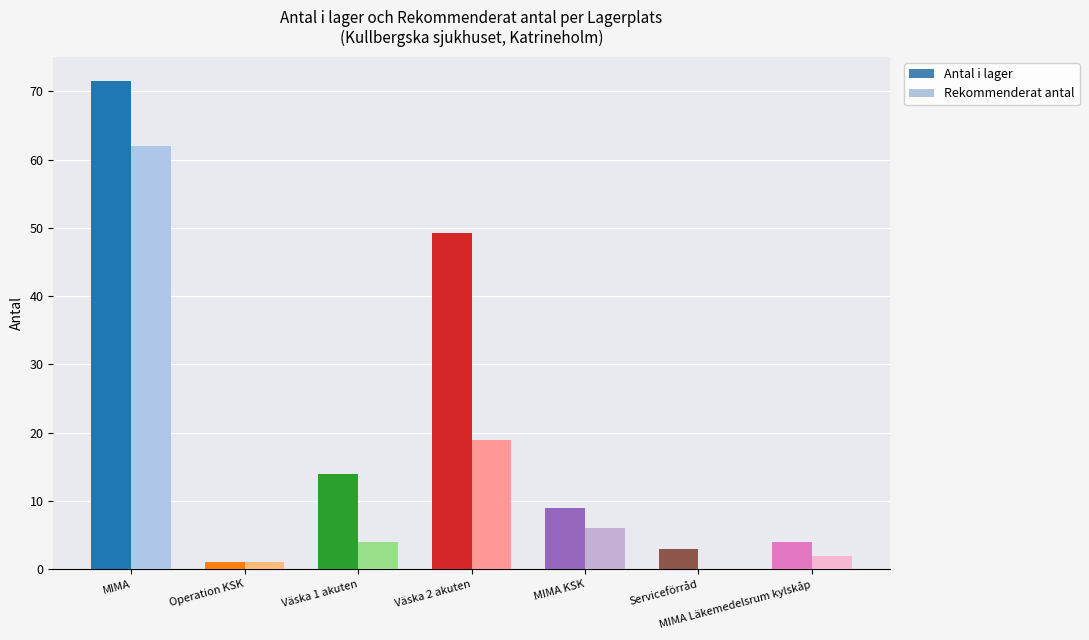

What is the sum of the Rekommenderat antal values at MIMA and Operation KSK?

63.0